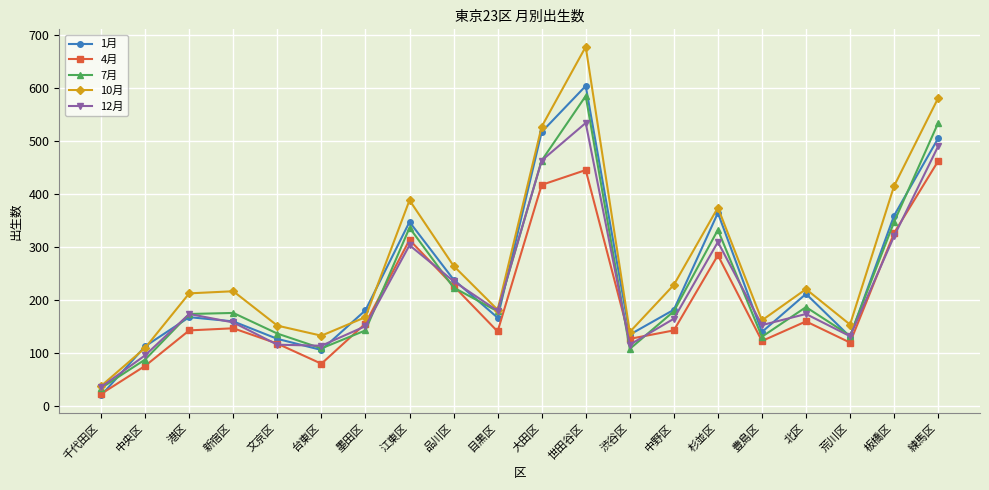

What is the label of the 9th point from the right?

世田谷区